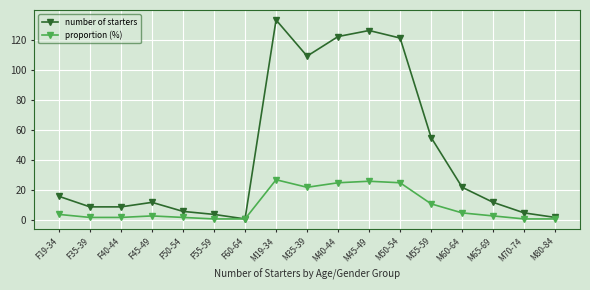

What is the spread (max minus min) of values at F40-44?

7